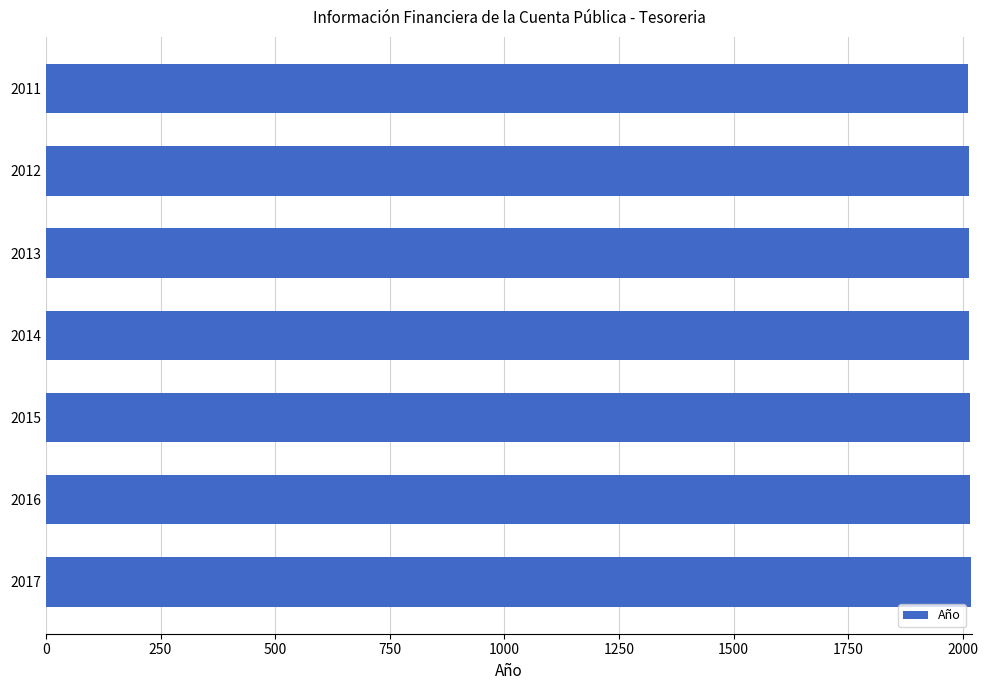

What is the sum of all values?

14098